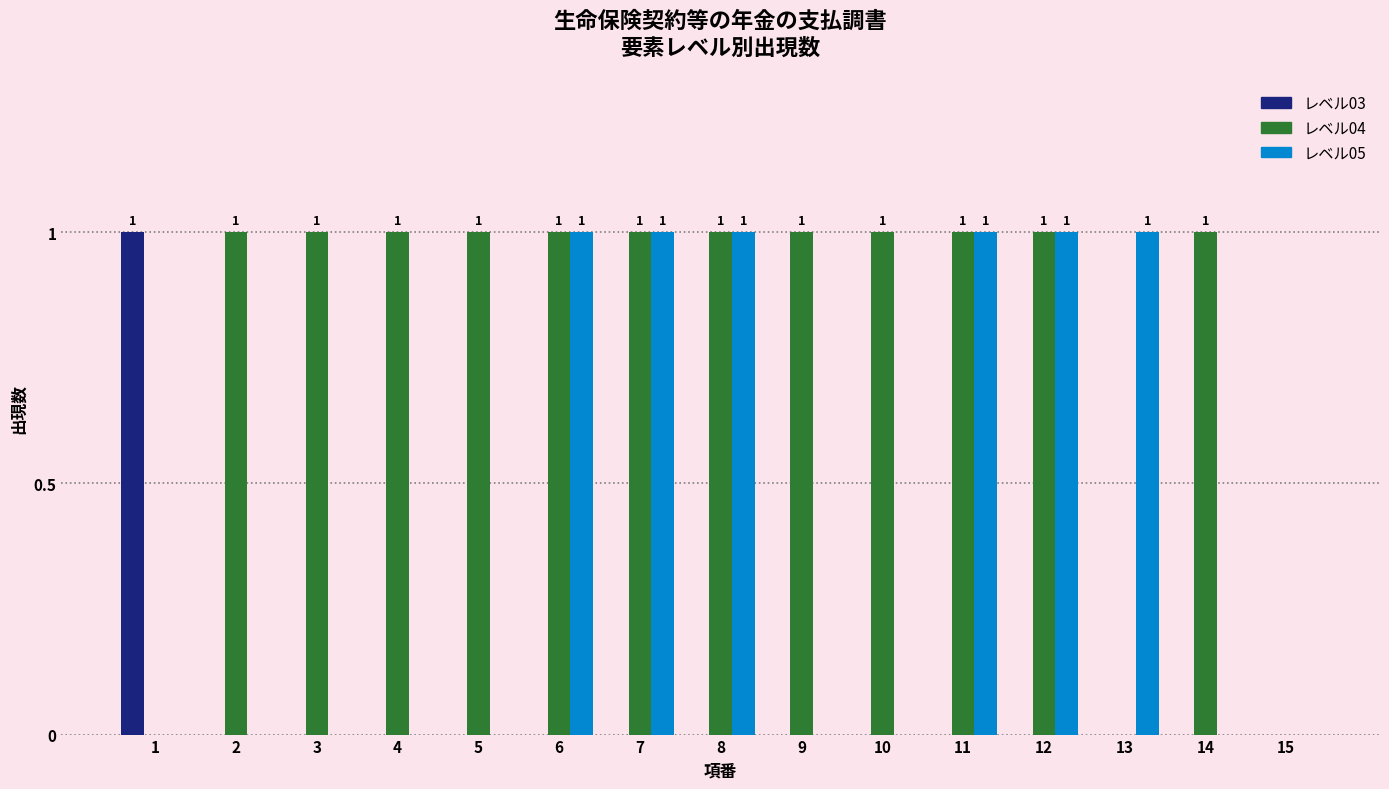

Is the value of レベル03 at 13 greater than the value of レベル04 at 7?

No